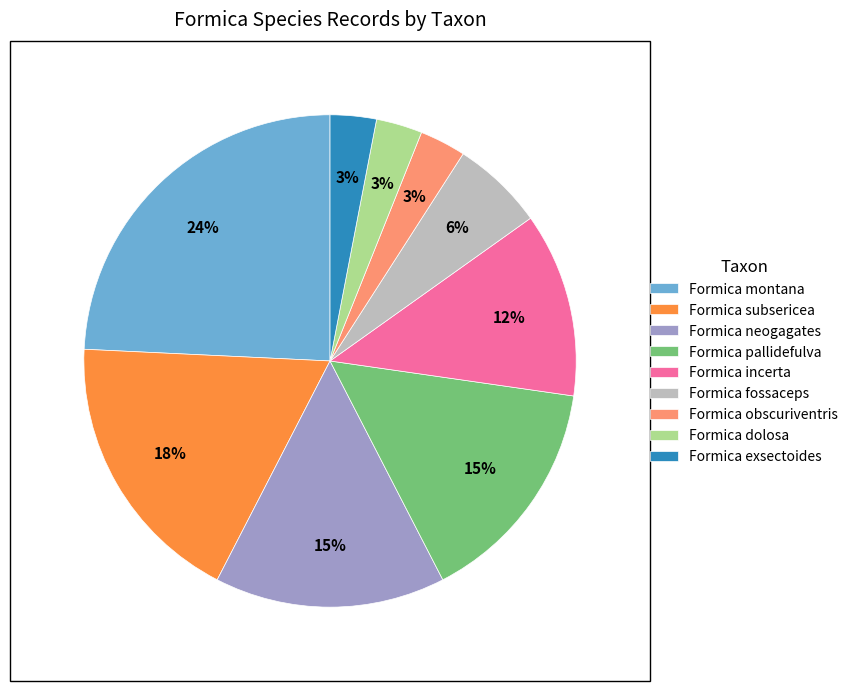

To the nearest percent, what percentage of the pie is Formica dolosa?

3%